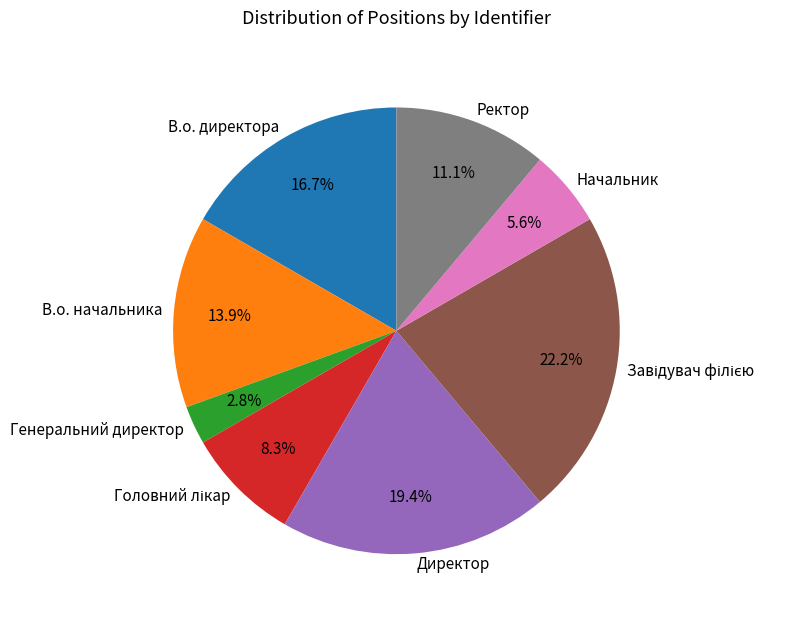

To the nearest percent, what percentage of the pie is Начальник?

6%